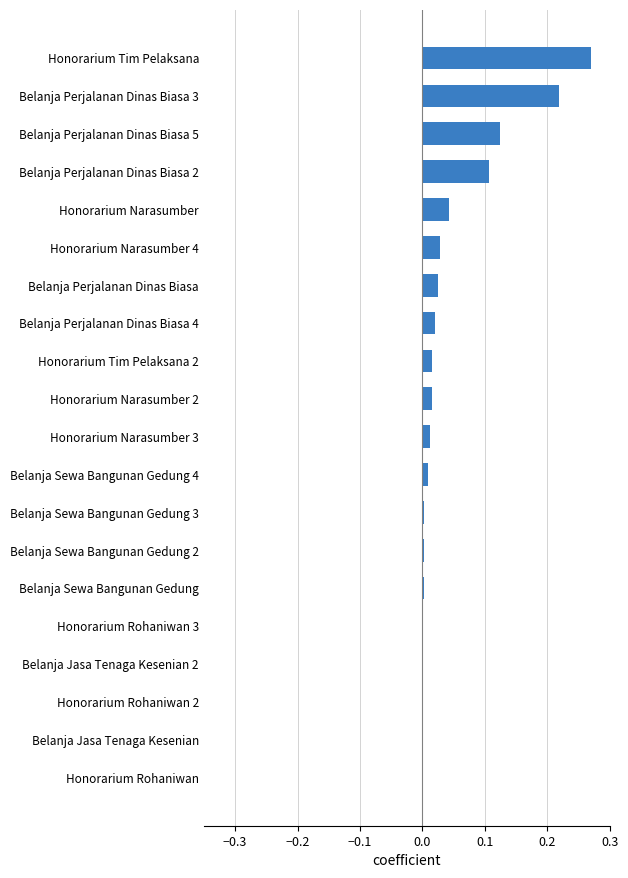

What is the sum of all values?

0.9